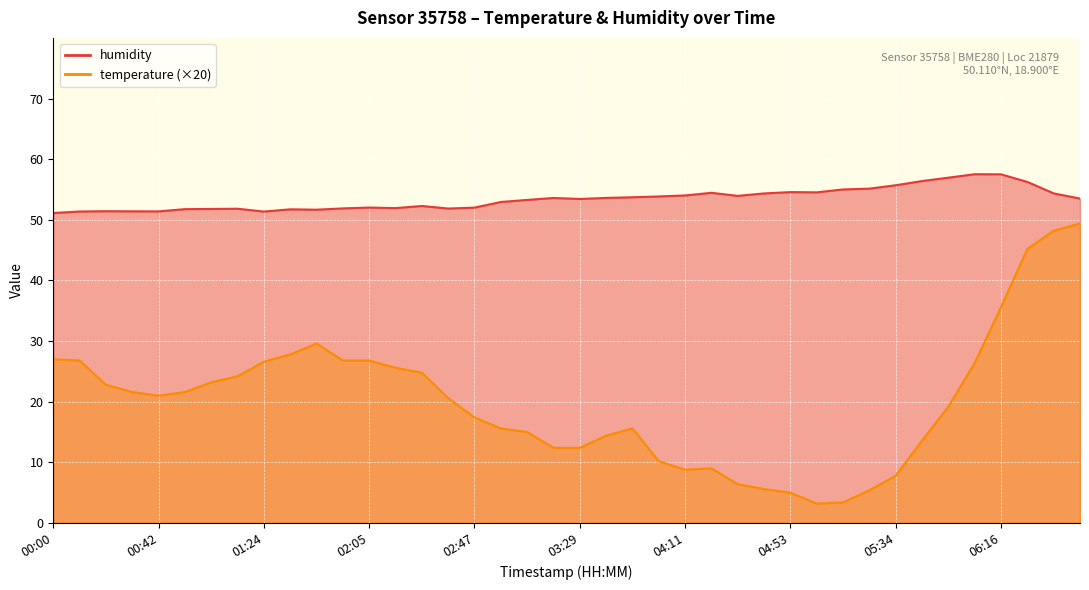

Reading left to right, extract all data points from this chart.

temperature: 00:00=27.0	00:11=26.8	00:21=22.8	00:31=21.6	00:42=21.0	00:52=21.6	01:03=23.2	01:13=24.2	01:24=26.6	01:34=27.8	01:45=29.6	01:55=26.8	02:05=26.8	02:16=25.6	02:26=24.8	02:37=20.6	02:47=17.4	02:58=15.6	03:08=15.0	03:18=12.4	03:29=12.4	03:39=14.4	03:50=15.6	04:00=10.2	04:11=8.8	04:21=9.0	04:32=6.4	04:42=5.6	04:53=5.0	05:03=3.2	05:13=3.4	05:24=5.4	05:34=7.8	05:45=13.6	05:55=19.2	06:06=26.4	06:16=35.6	06:27=45.2	06:37=48.2	06:47=49.4
humidity: 00:00=51.1	00:11=51.4	00:21=51.4	00:31=51.4	00:42=51.4	00:52=51.8	01:03=51.8	01:13=51.8	01:24=51.4	01:34=51.7	01:45=51.7	01:55=51.9	02:05=52.0	02:16=51.9	02:26=52.3	02:37=51.9	02:47=52.0	02:58=52.9	03:08=53.3	03:18=53.6	03:29=53.4	03:39=53.6	03:50=53.7	04:00=53.9	04:11=54.0	04:21=54.5	04:32=54.0	04:42=54.4	04:53=54.6	05:03=54.5	05:13=55.0	05:24=55.1	05:34=55.7	05:45=56.4	05:55=57.0	06:06=57.5	06:16=57.5	06:27=56.2	06:37=54.4	06:47=53.5